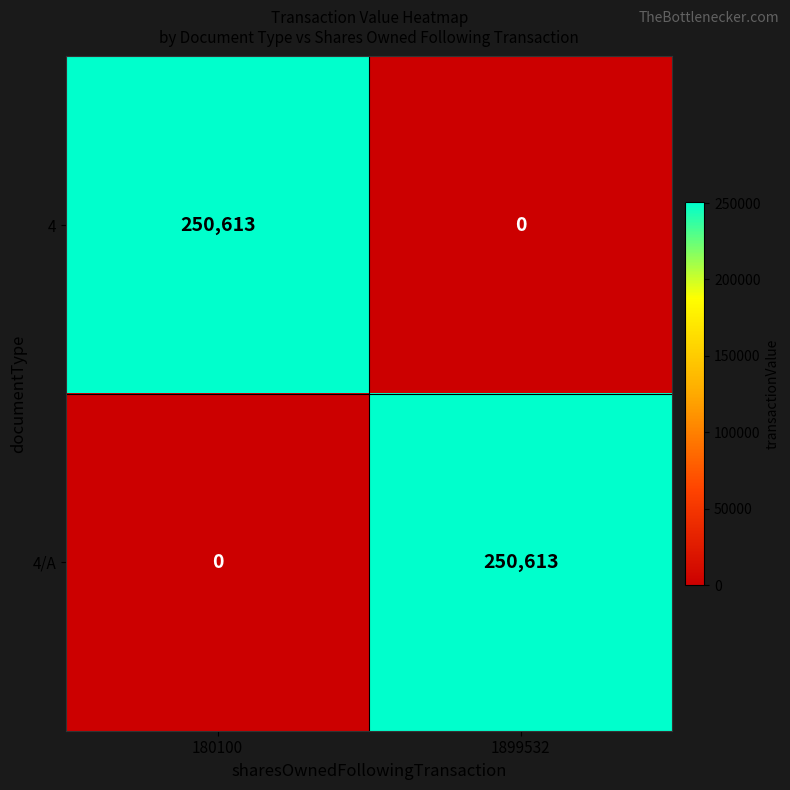

Is it true that 4 equals 117482 at 180100?

False